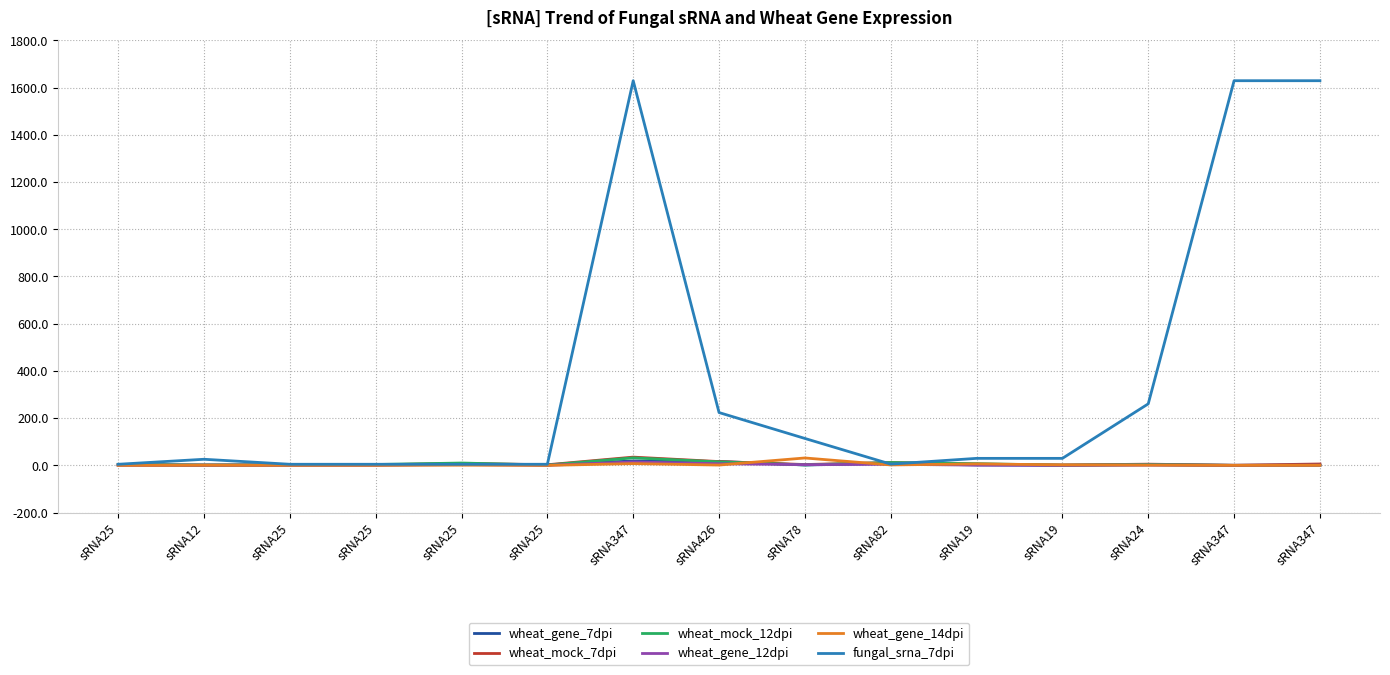

How many times do wheat_mock_12dpi and wheat_gene_12dpi cross each other?

3